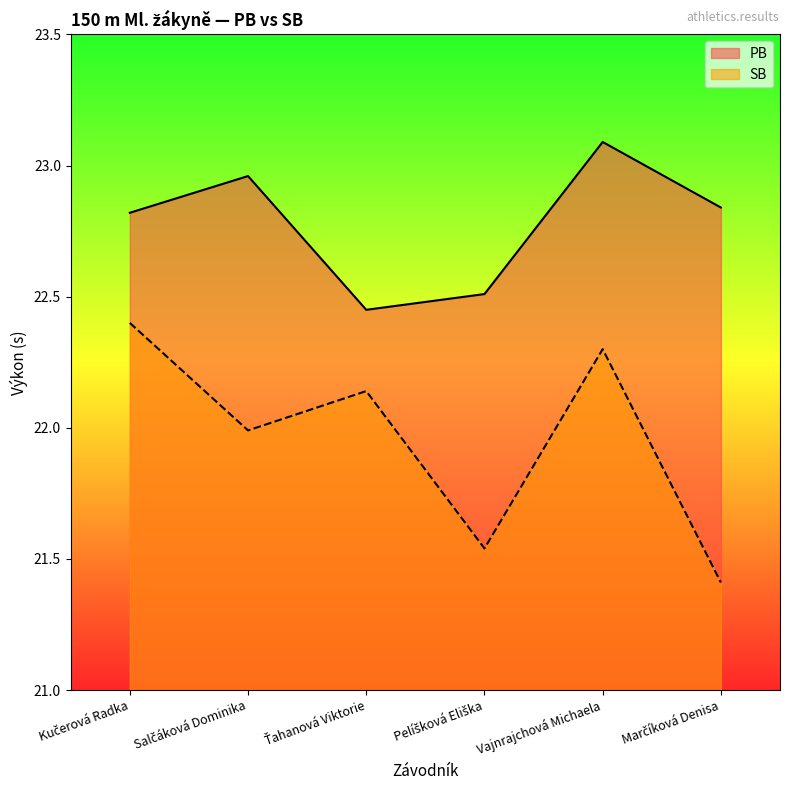

What is the difference between the maximum and second lowest values in the SB series?

0.9